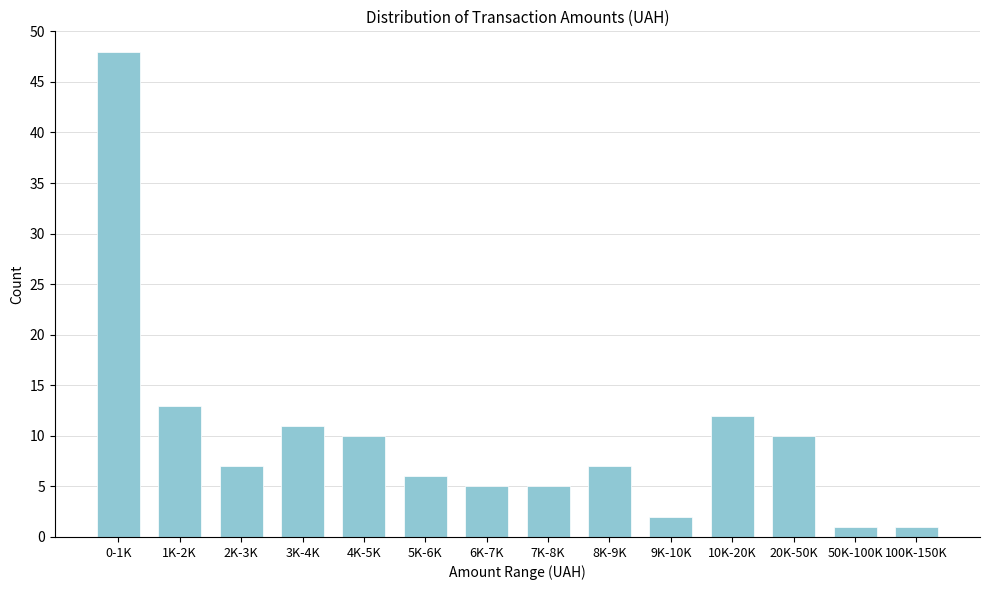

Reading left to right, what are all the values shown in this chart?

0-1K=48	1K-2K=13	2K-3K=7	3K-4K=11	4K-5K=10	5K-6K=6	6K-7K=5	7K-8K=5	8K-9K=7	9K-10K=2	10K-20K=12	20K-50K=10	50K-100K=1	100K-150K=1